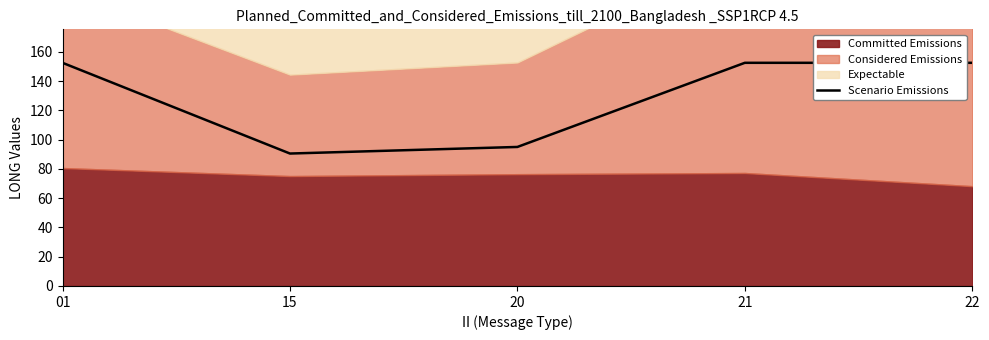

Rank the categories by value from highest to lowest.

01, 21, 22, 20, 15